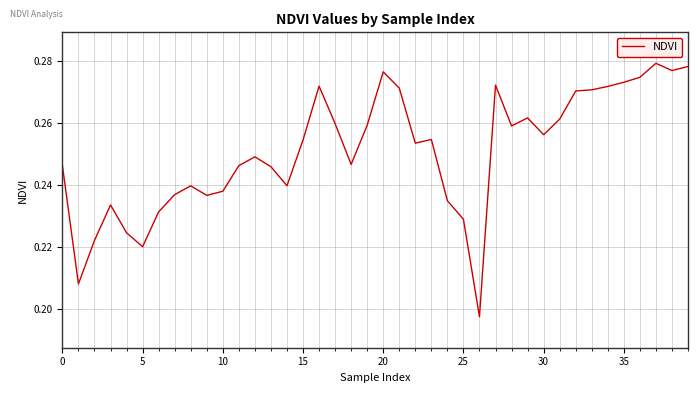

Reading right to left, extract all data points from this chart.

0.3	0.3	0.3	0.3	0.3	0.3	0.3	0.3	0.3	0.3	0.3	0.3	0.3	0.2	0.2	0.2	0.3	0.3	0.3	0.3	0.3	0.2	0.3	0.3	0.3	0.2	0.2	0.2	0.2	0.2	0.2	0.2	0.2	0.2	0.2	0.2	0.2	0.2	0.2	0.2